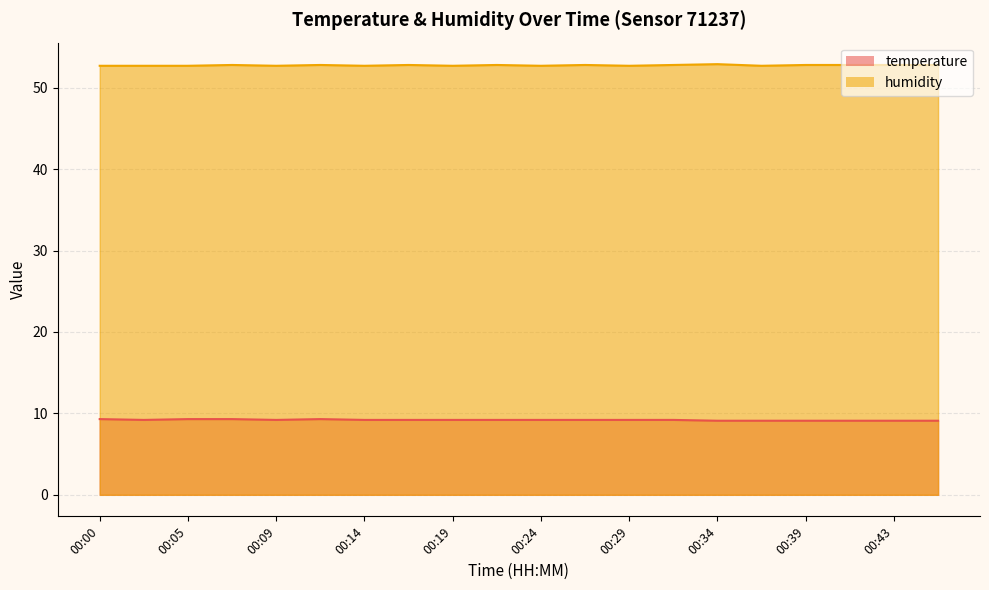

Where is the first local minimum for humidity?

00:09